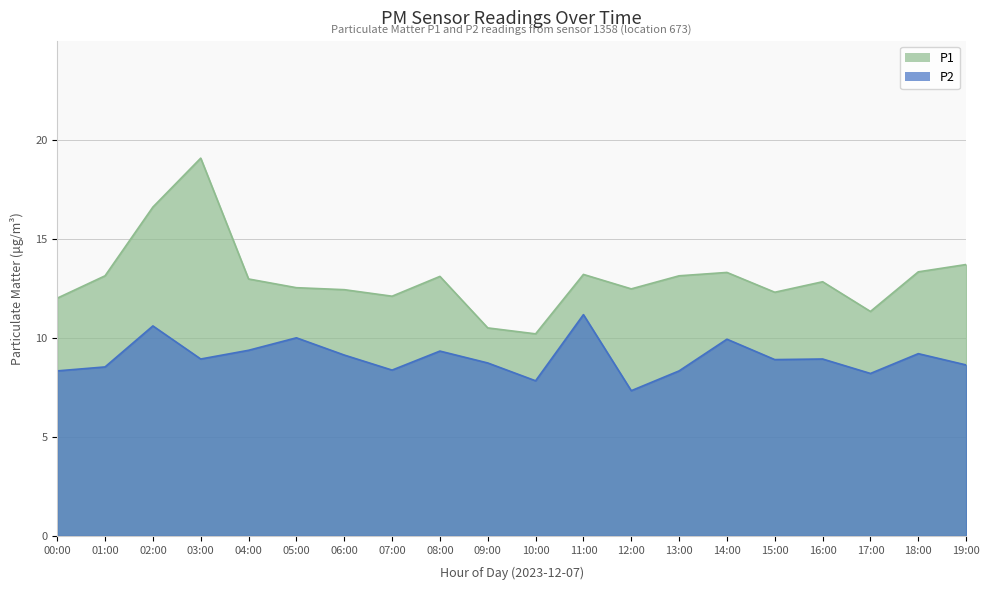

What is the minimum value for P1?

10.2